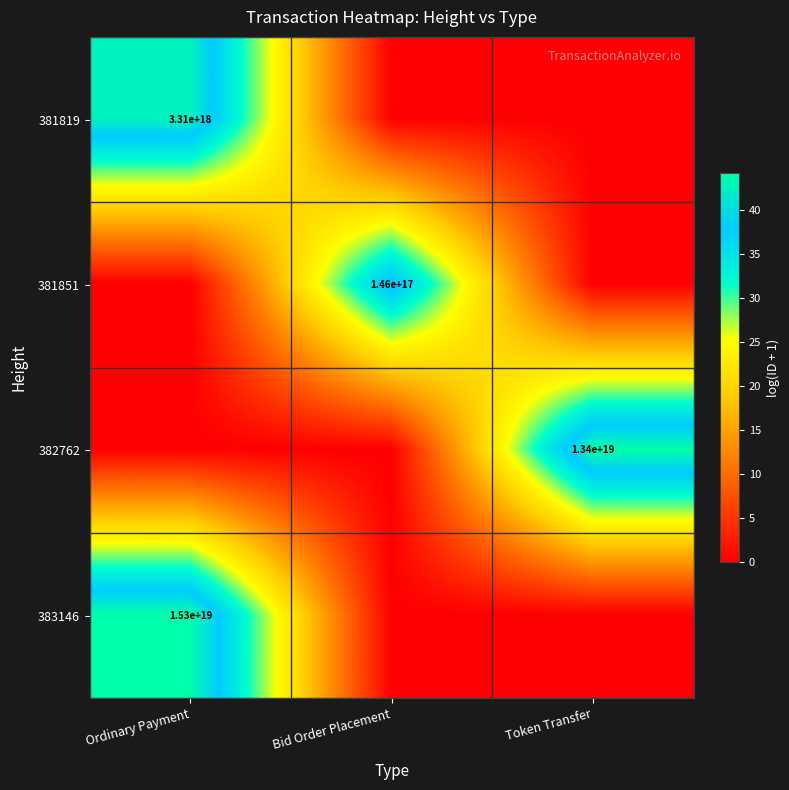

Is it true that 381819 equals 4356019864060127232 at Ordinary Payment?

False